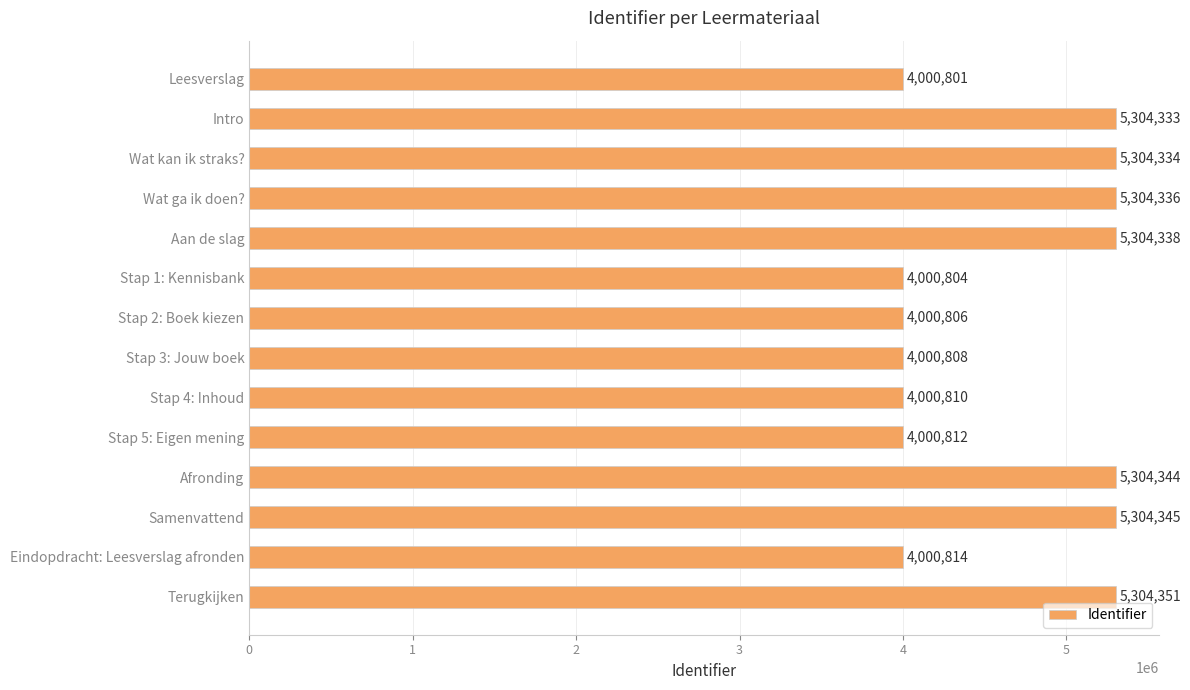

What is the label of the 1st bar from the bottom?

Terugkijken